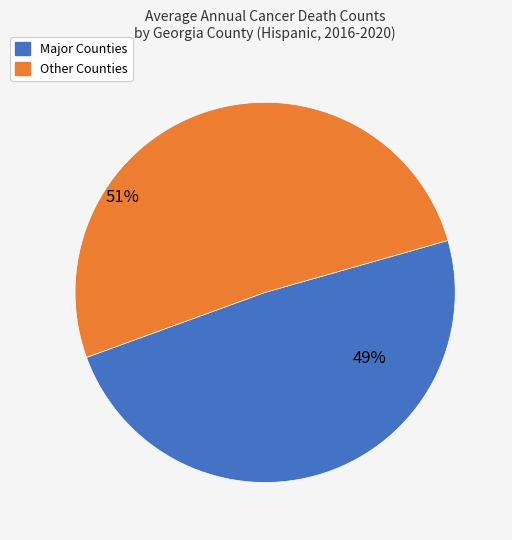

Is there any slice that represents more than half of the pie?

Yes